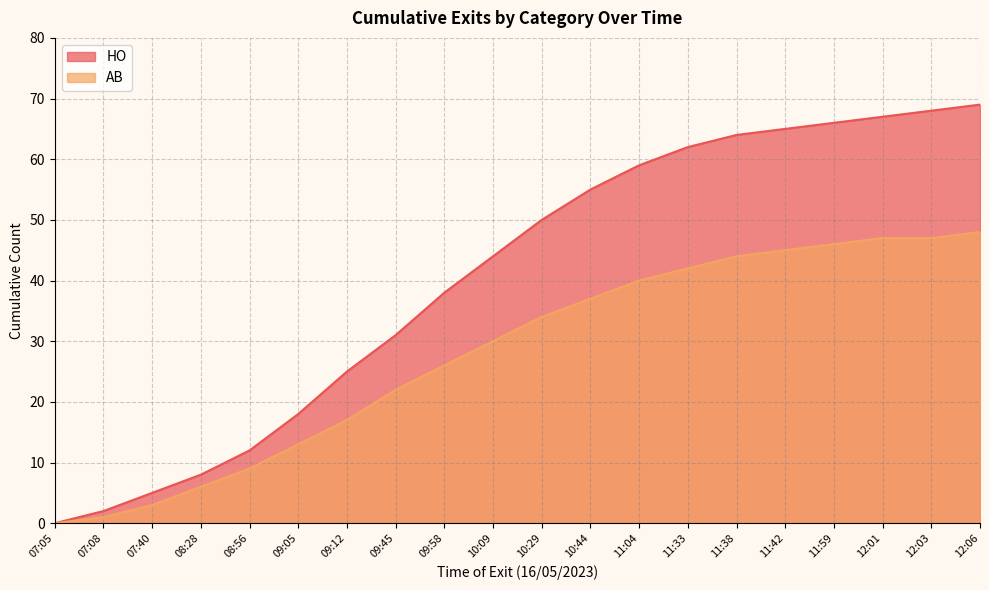

Reading right to left, transcribe all the data shown in this chart.

HO: 12:06=69	12:03=68	12:01=67	11:59=66	11:42=65	11:38=64	11:33=62	11:04=59	10:44=55	10:29=50	10:09=44	09:58=38	09:45=31	09:12=25	09:05=18	08:56=12	08:28=8	07:40=5	07:08=2	07:05=0
AB: 12:06=48	12:03=47	12:01=47	11:59=46	11:42=45	11:38=44	11:33=42	11:04=40	10:44=37	10:29=34	10:09=30	09:58=26	09:45=22	09:12=17	09:05=13	08:56=9	08:28=6	07:40=3	07:08=1	07:05=0